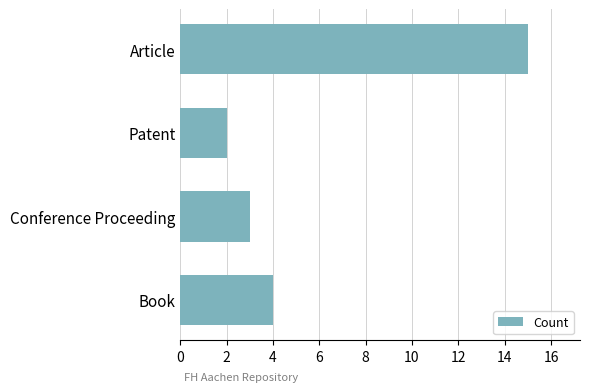

Does the chart contain stacked bars?

No